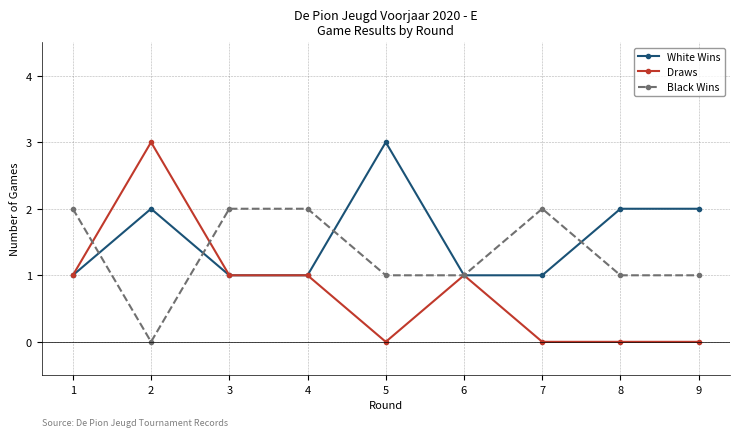

Is it true that White Wins equals 1 at 2?

False